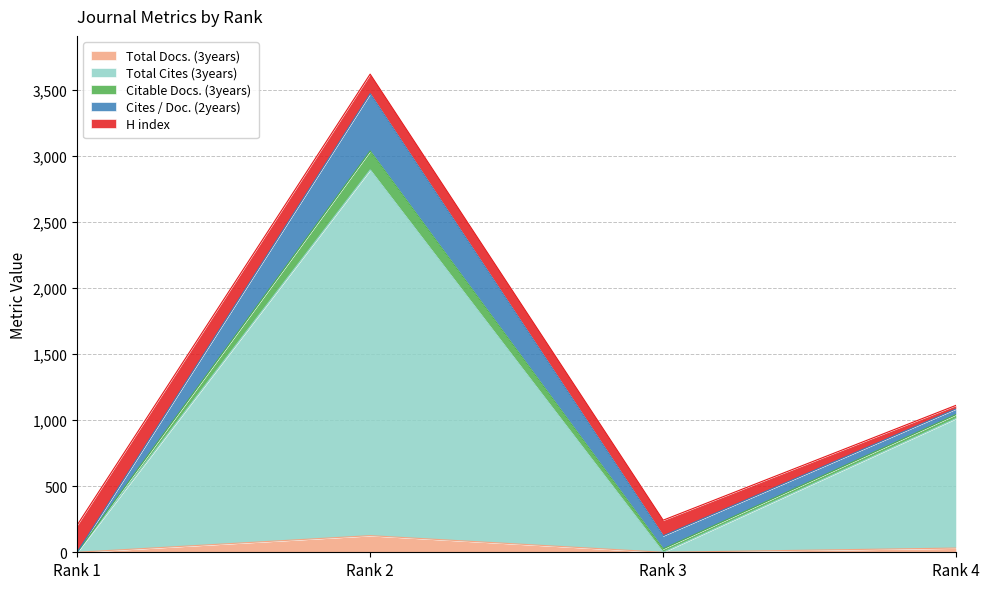

True or false: Citable Docs. (3years) and Cites / Doc. (2years) cross at least once.

False